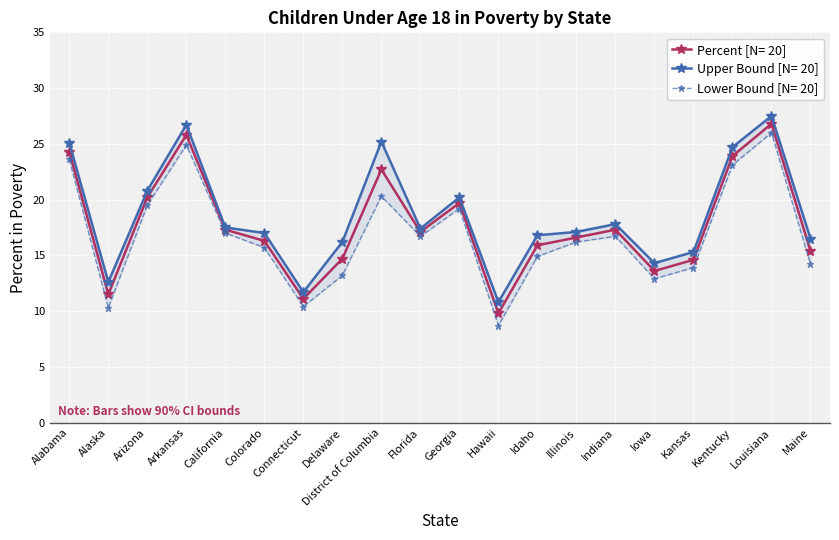

What is the total value across all series at California?

51.8